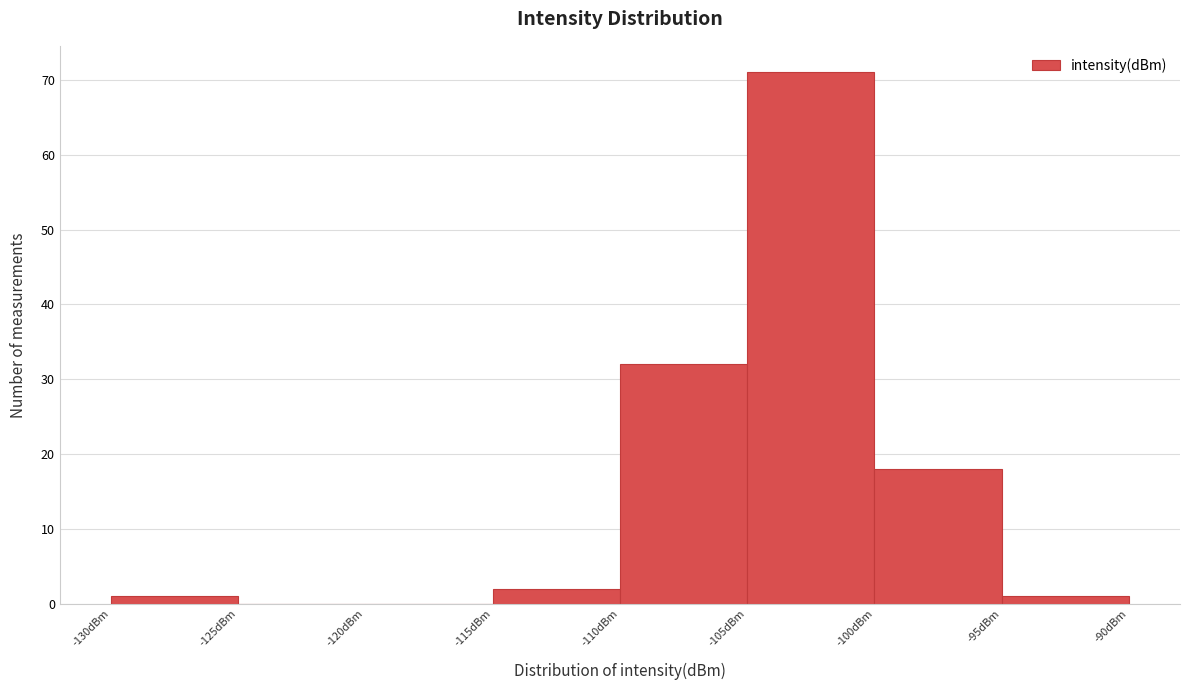

Reading left to right, list every bar in this chart as the range it spans on the x-axis followed by its height. The values are not printed on the chart, so give them approximately, as read against the axis.

-130 to -125: 1
-125 to -120: 0
-120 to -115: 0
-115 to -110: 2
-110 to -105: 32
-105 to -100: 71
-100 to -95: 18
-95 to -90: 1